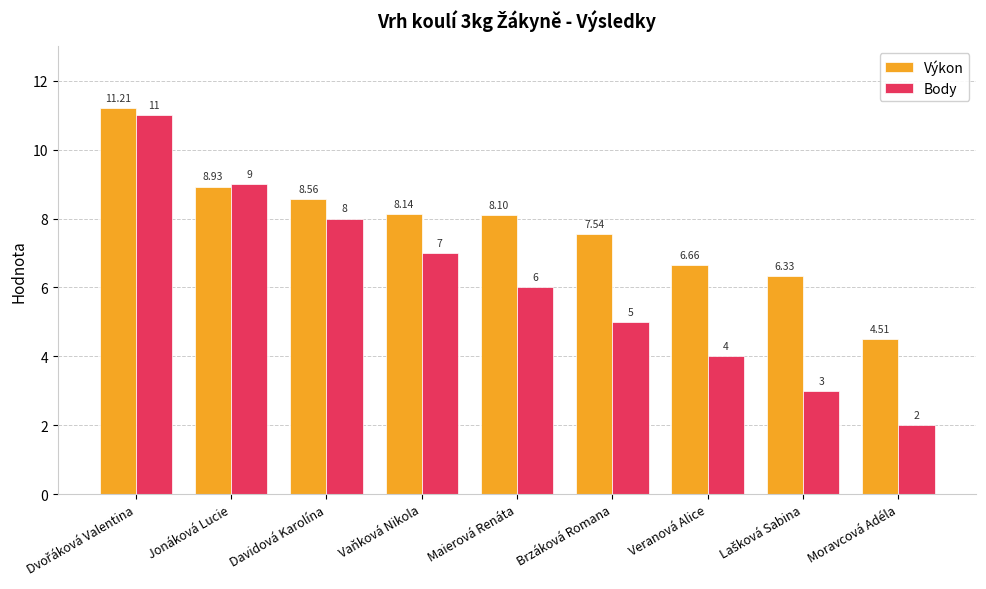

Which series has the widest spread of values?

Body